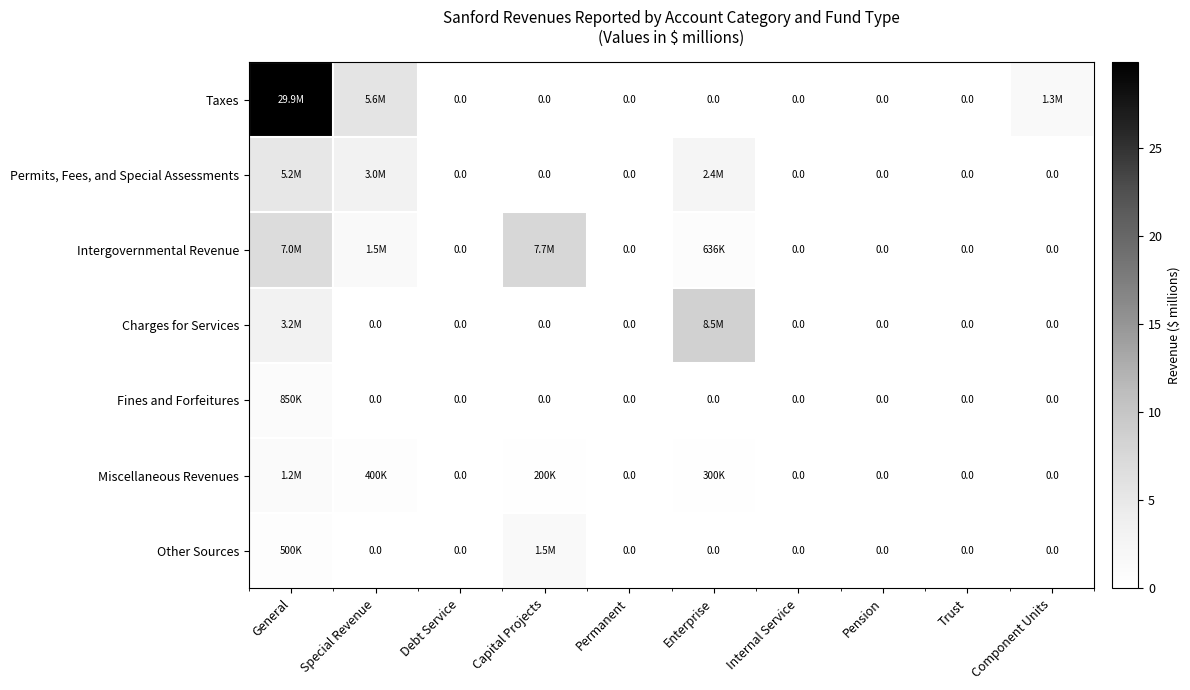

How many series are shown in this chart?

7